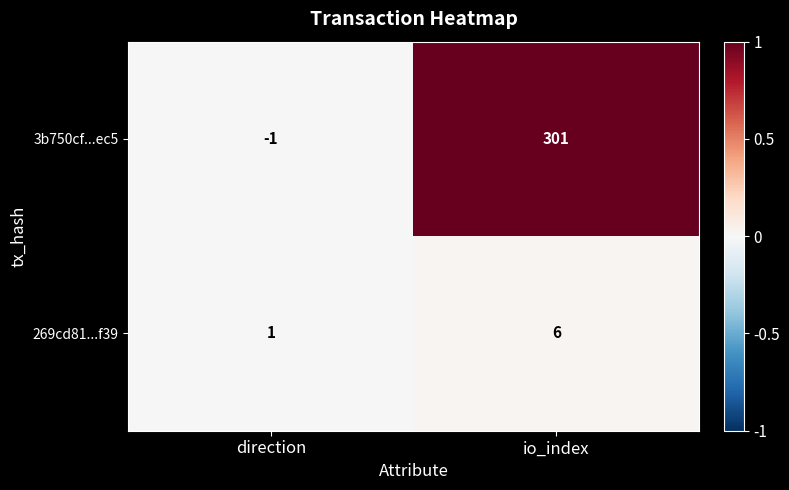

What is the total value across all series at io_index?

307